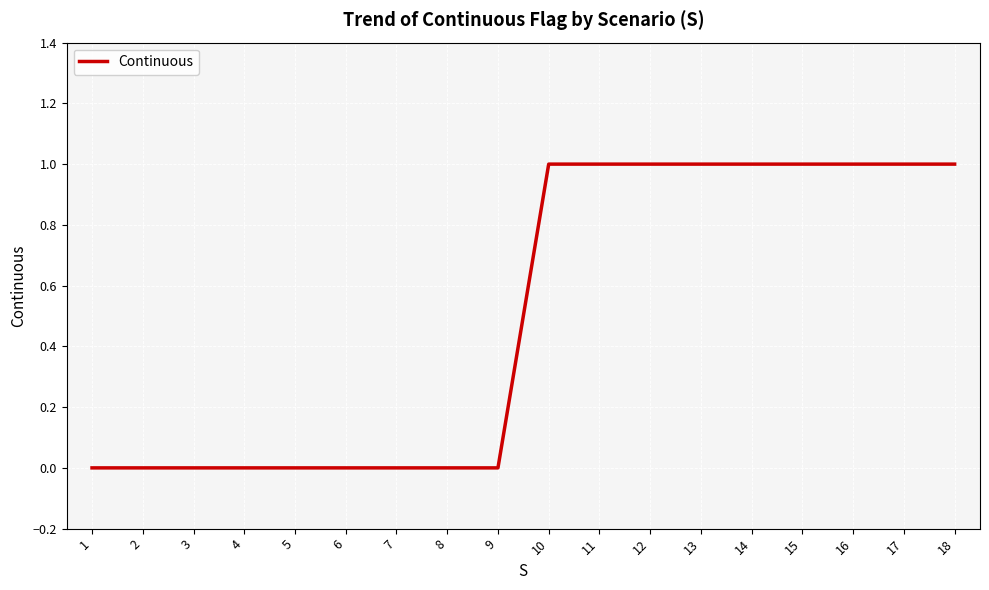

Is it true that the value at 12 is 2?

False